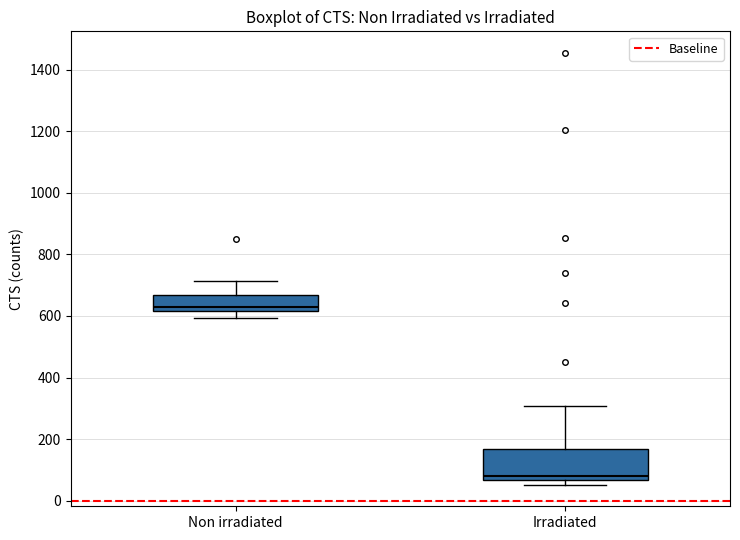

Reading left to right, read every box against the y-axis: the position of its median line, the range the box covers, and the ends of its whiskers. The values are not printed on the chart, so give them approximately, as read against the axis.

Non irradiated: median 620 (just above the box's lower edge), box 620 to 660, whiskers 600 to 720
Irradiated: median 80, box 60 to 160, whiskers 60 (just below the box's lower edge) to 300